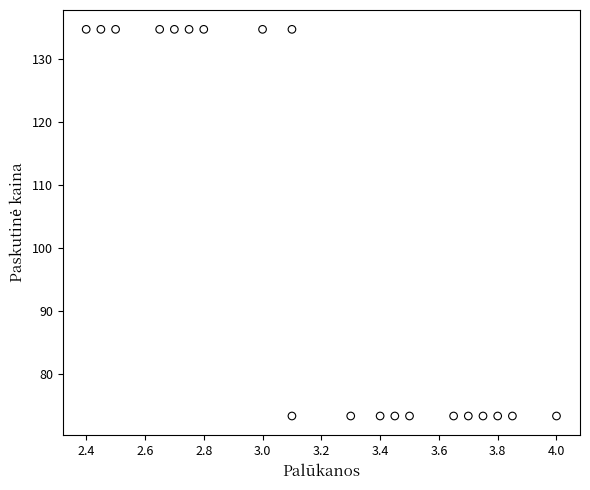

What is the range of X values (max minus min)?

1.6